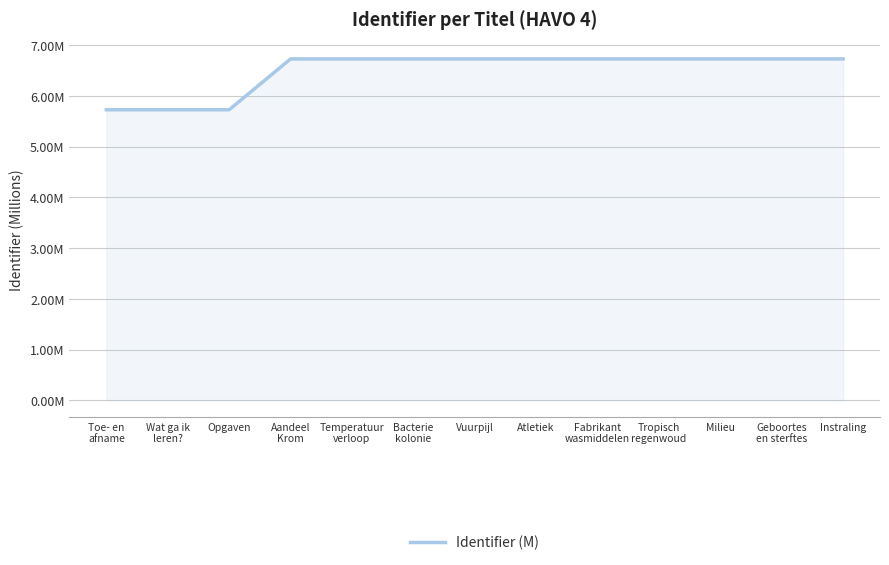

True or false: the data shows 6.7 at Milieu.

True